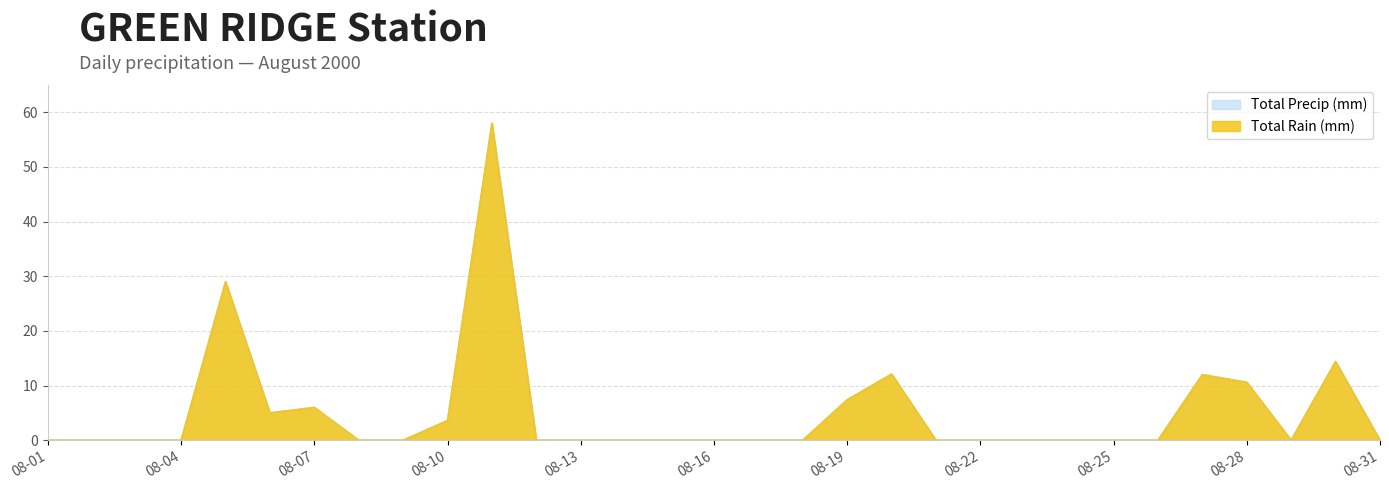

At which category does the chart reach its peak across all series?

2000-08-11